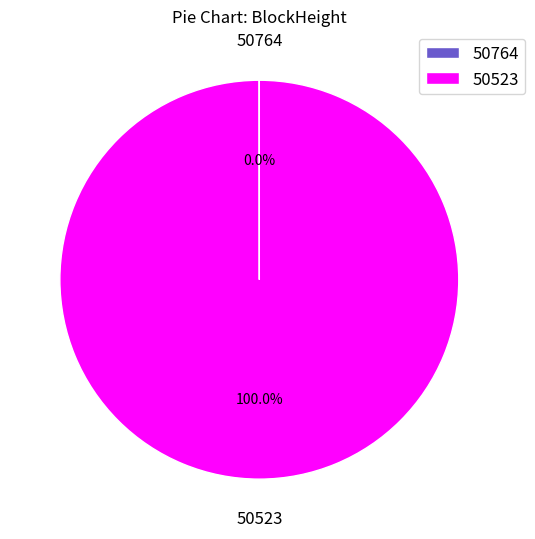

What is the majority slice?

50523